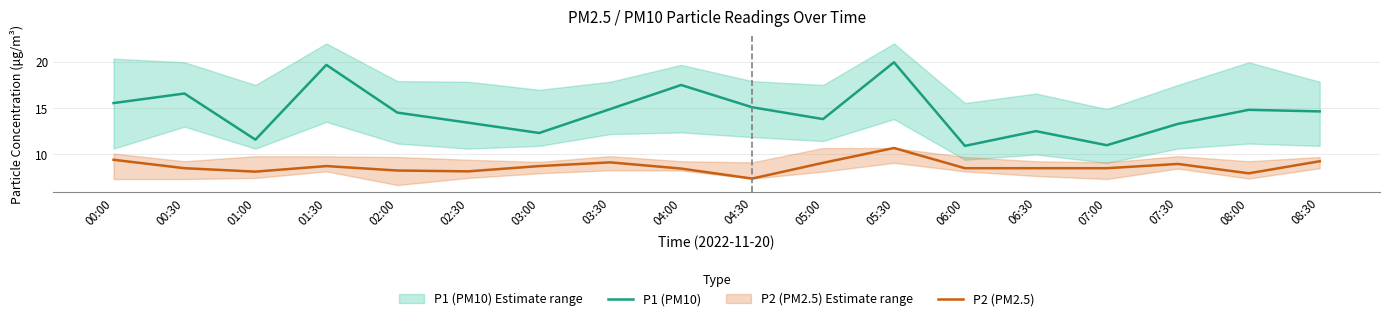

What is the total value across all series at 07:30?

22.3